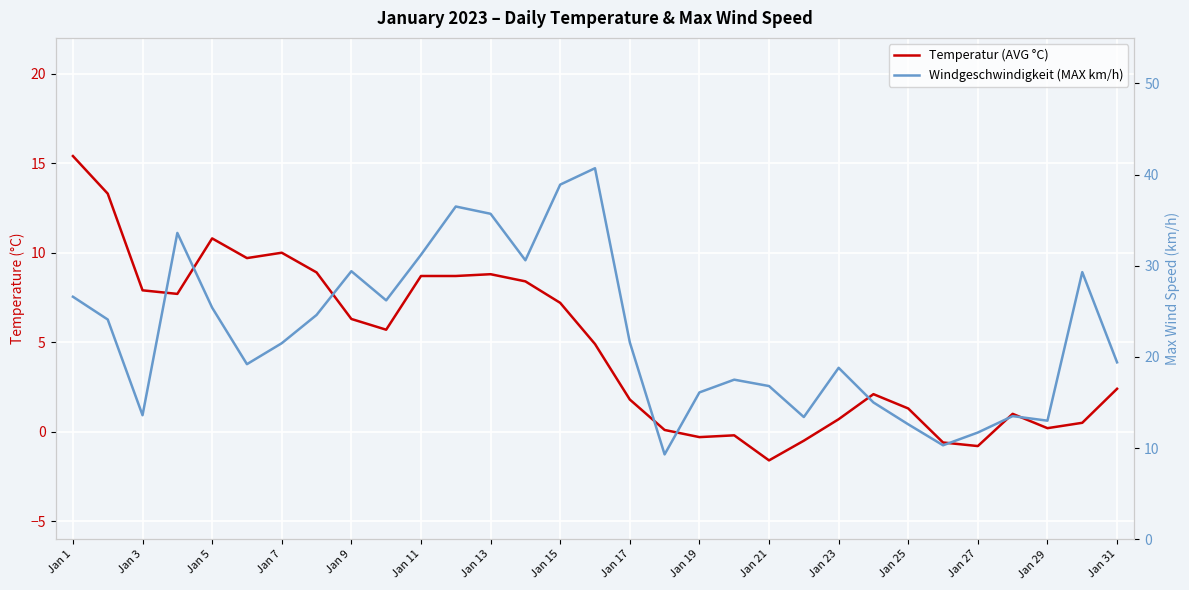

Is it true that Windgeschwindigkeit (MAX km/h) equals 46.7 at Jan 27?

False